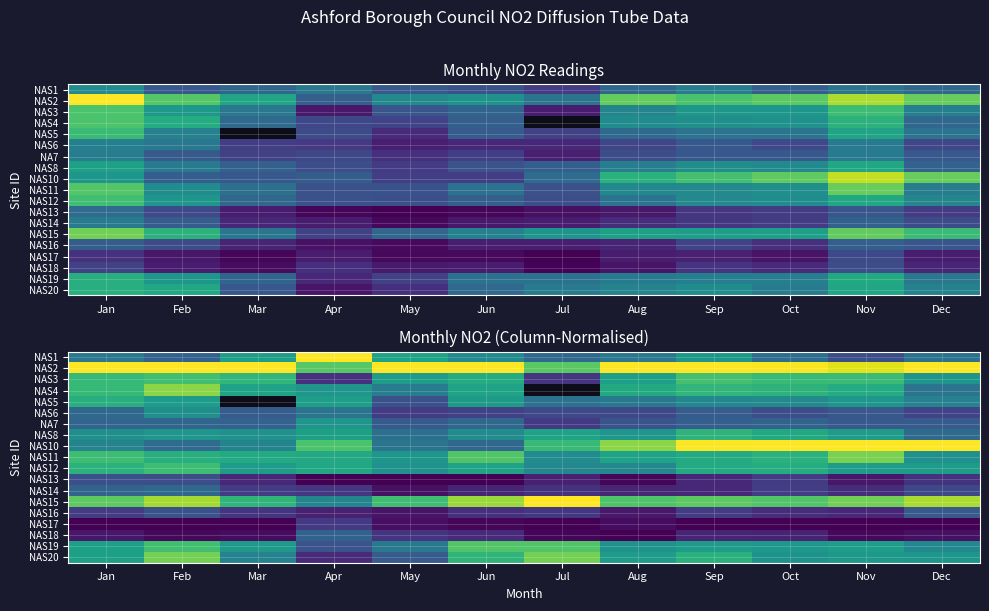

Between Feb and Dec, which series saw the biggest shift?

NAS10